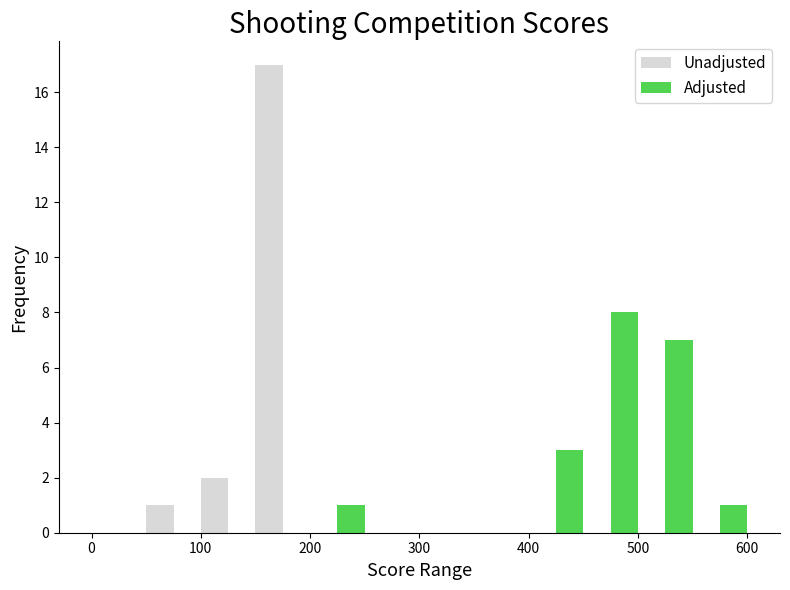

What is the sum of all Unadjusted values?

20